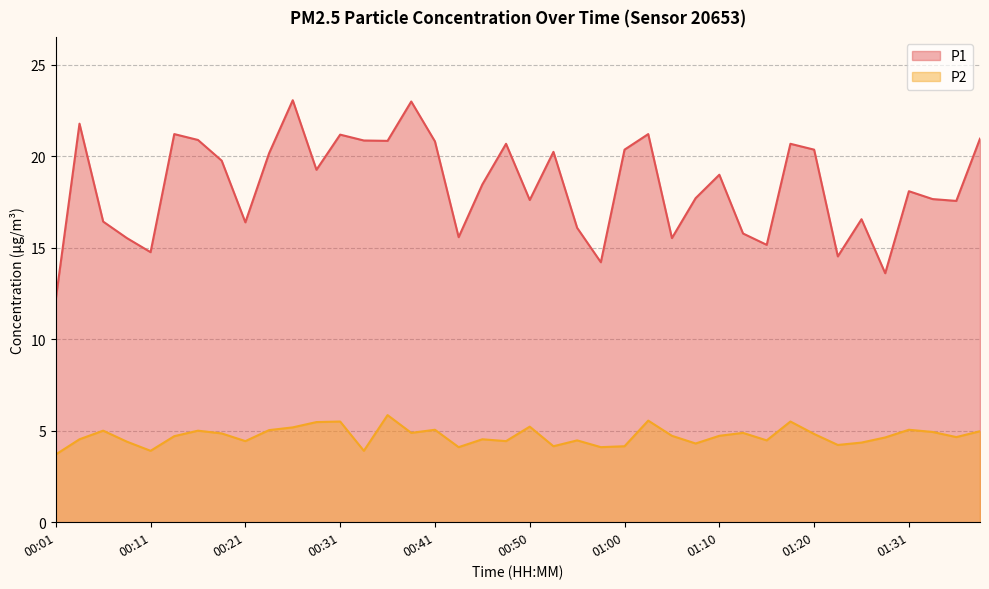

How many lines are shown in the chart?

2